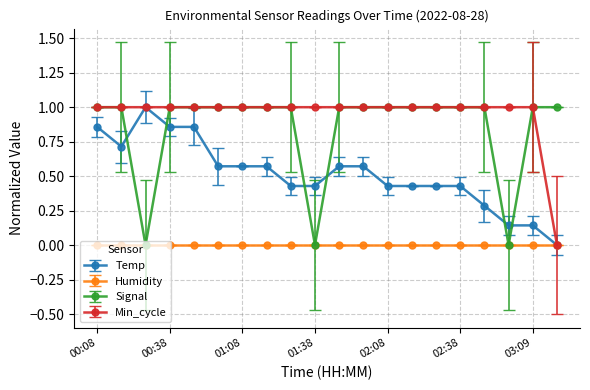

True or false: Temp has more than 0 points higher than both neighbors.

True